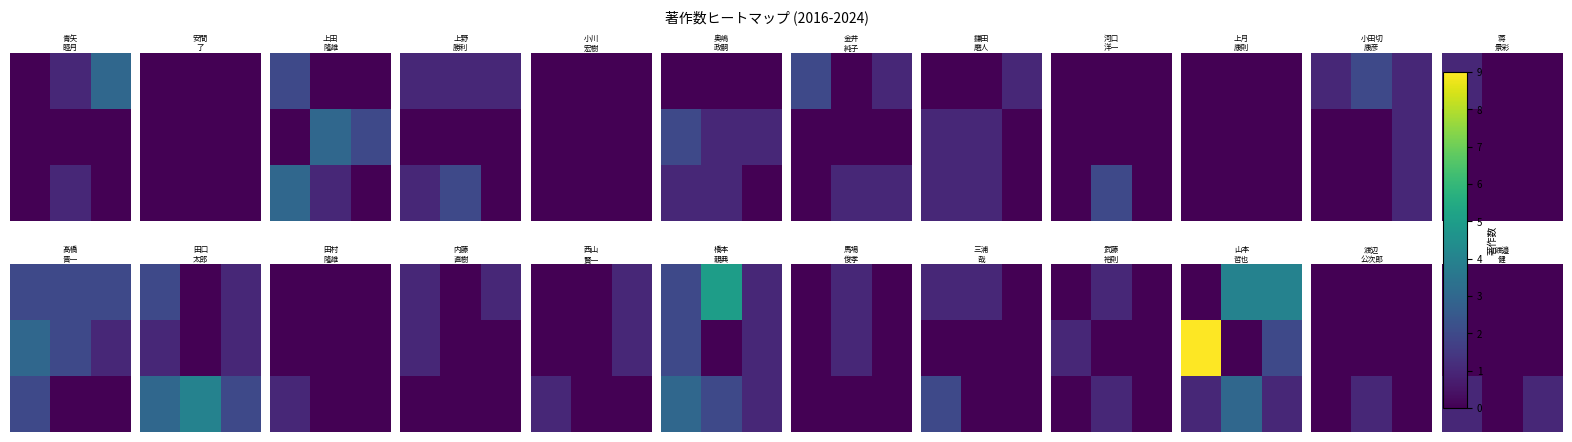

Between 2 and 0, which is larger?

2